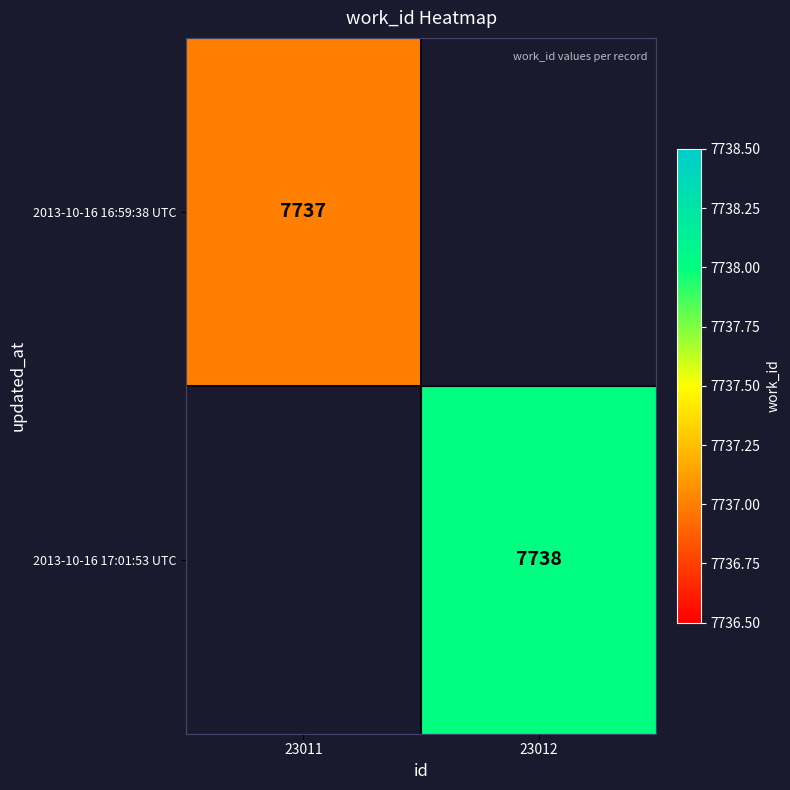

The 2013-10-16 17:01:53 UTC series shows 7738 at 23012. True or false?

True